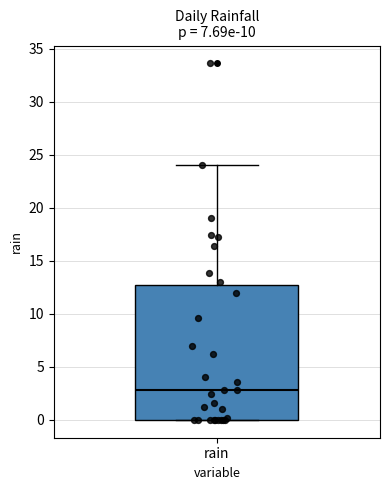

Read this box plot against the y-axis: the position of the median line, the range covered by the box, and the ends of both whiskers. The values are not printed on the chart, so give them approximately, as read against the axis.

median 3, box 0 to 13, whiskers 0 to 24